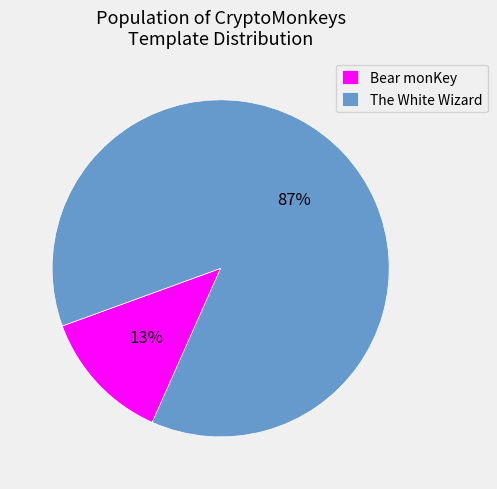

The Bear monKey slice represents 13% of the pie. True or false?

True